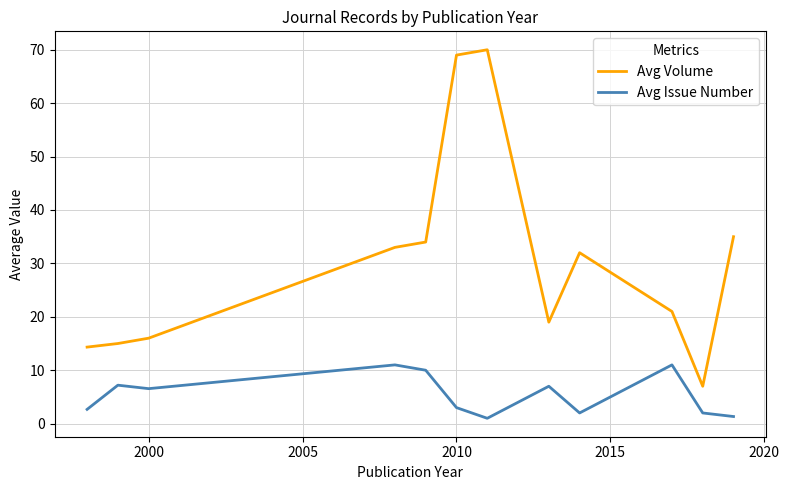

What is the difference between the second highest and second lowest values in the Avg Issue Number series?

9.7